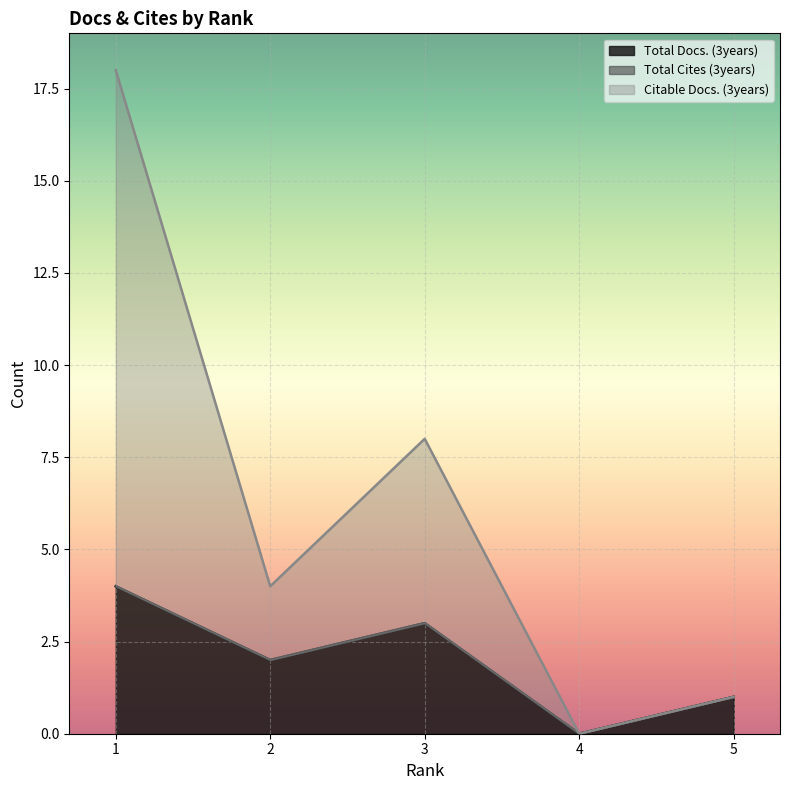

List the labels in order of Total Docs. (3years) value, largest first.

1, 3, 2, 5, 4